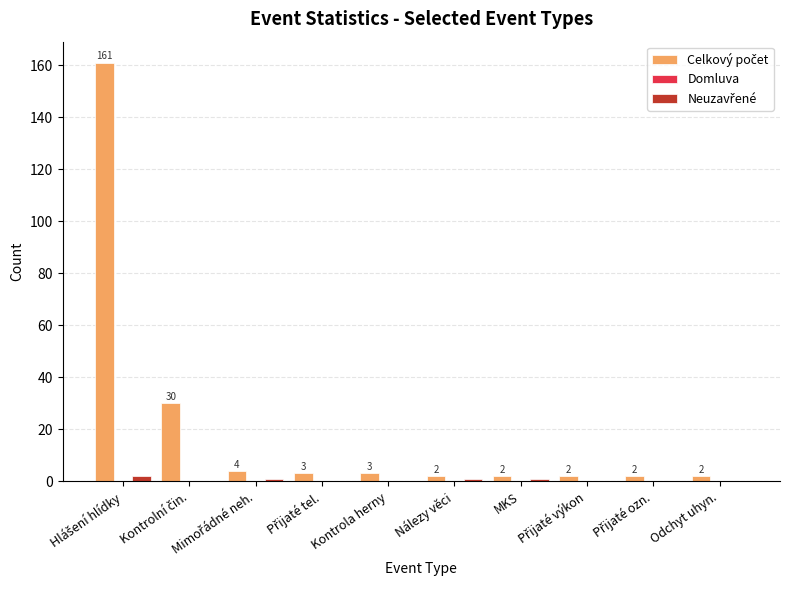

What is the greatest value displayed?

161